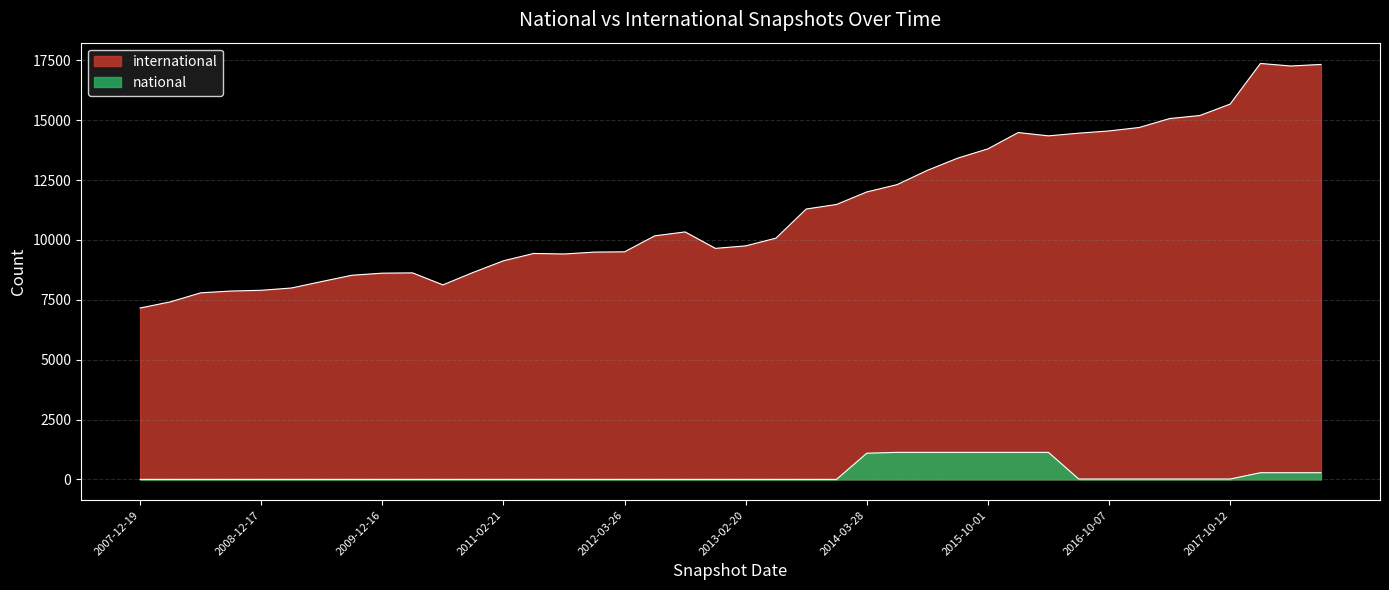

What are all the series names shown in the legend?

international, national